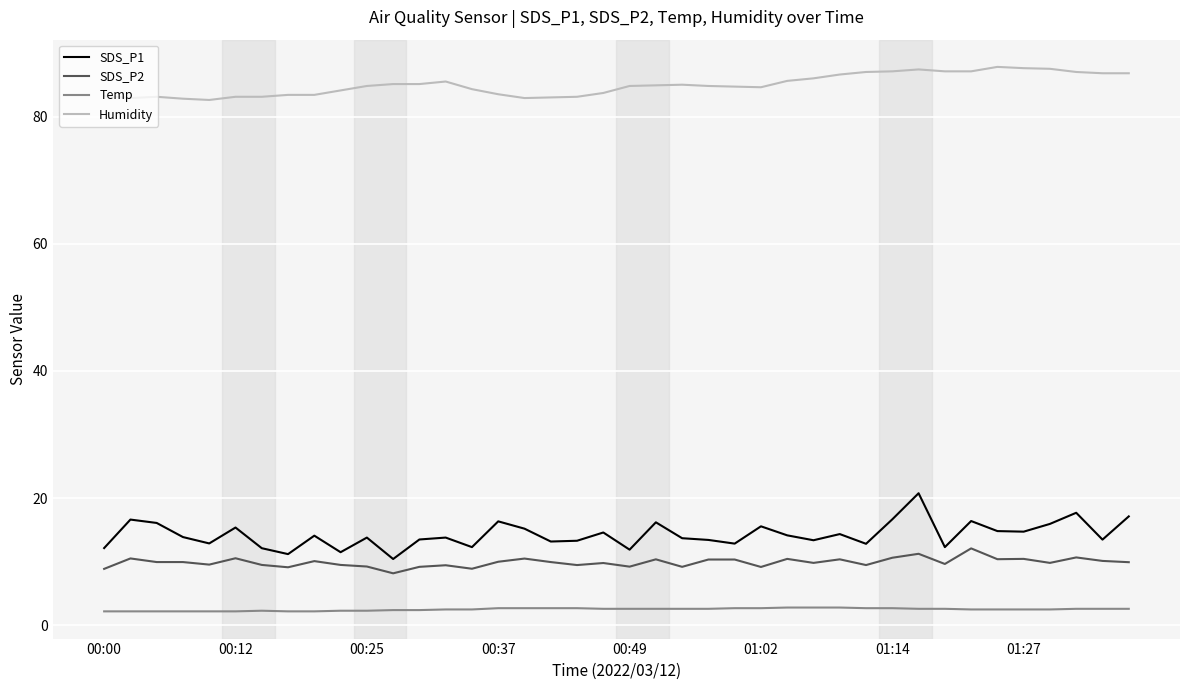

List the series in order of their peak value, highest first.

Humidity, SDS_P1, SDS_P2, Temp